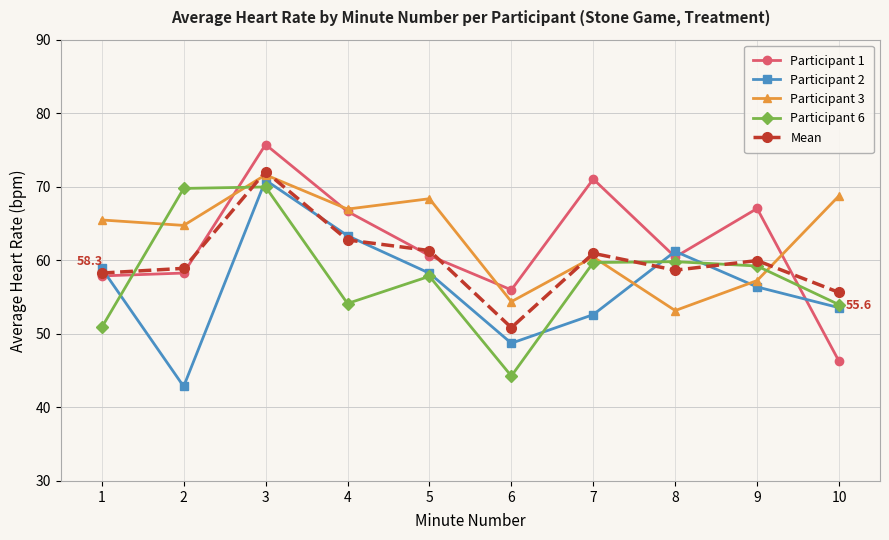

What is the sum of all Participant 6 values?

579.6